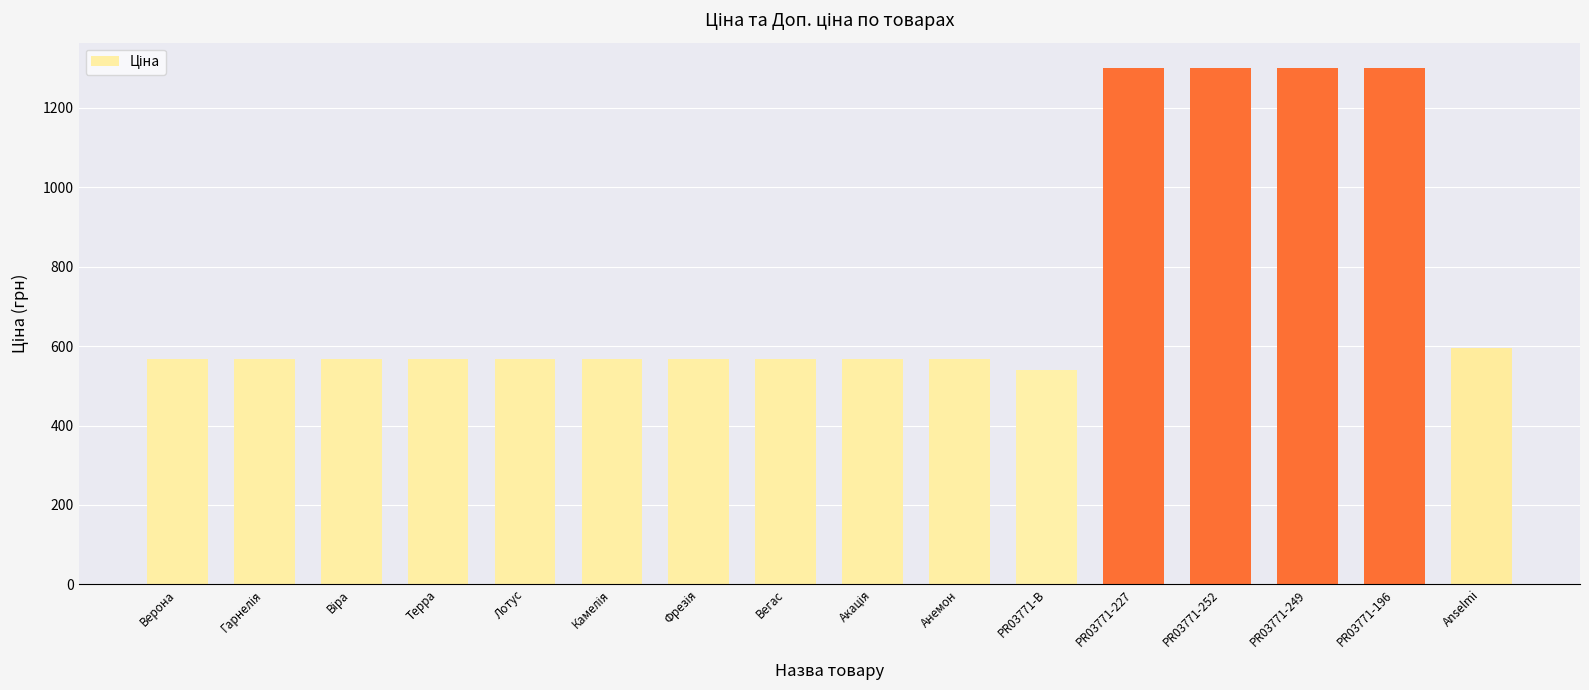

Where does the data first go above 566?

Верона